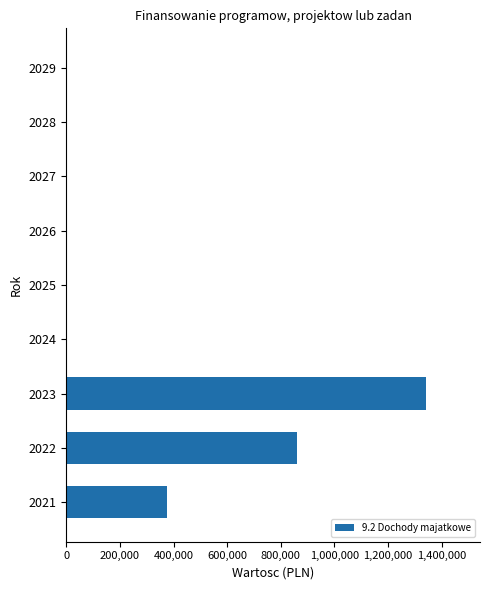

What is the sum of all values?

2579861